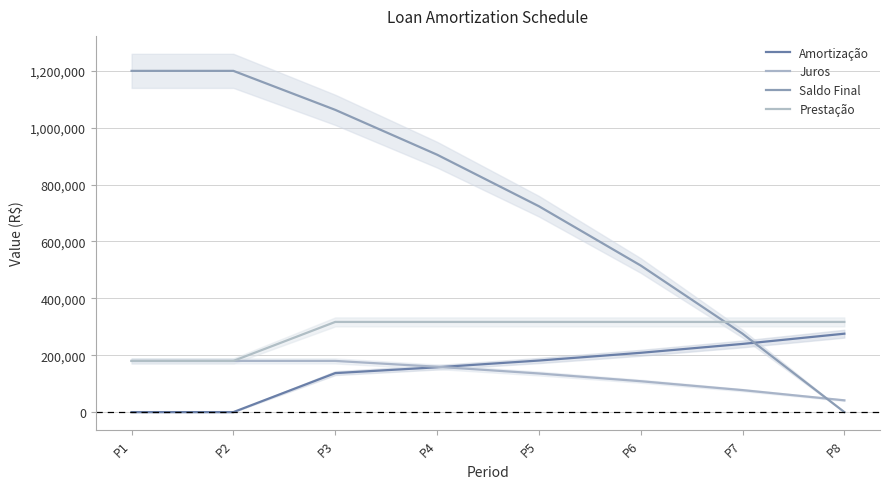

Between P7 and P2, which is larger?

P7